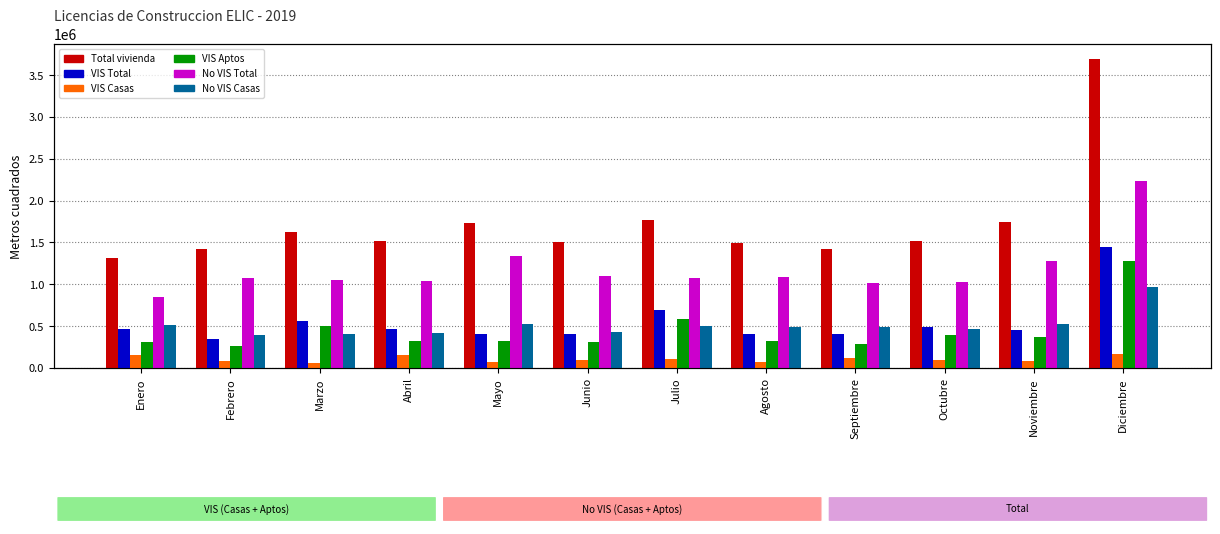

How many bars are there in each group?

6